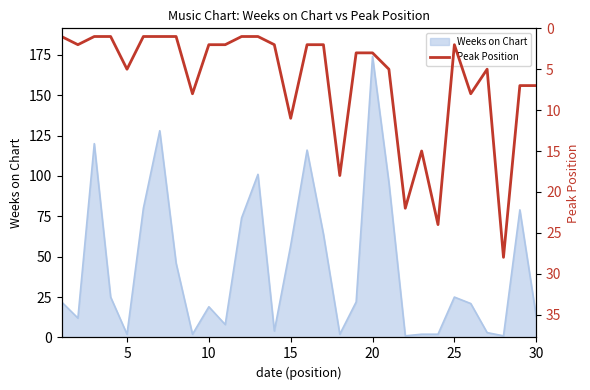

True or false: there are more than 1 points higher than both neighbors.

True